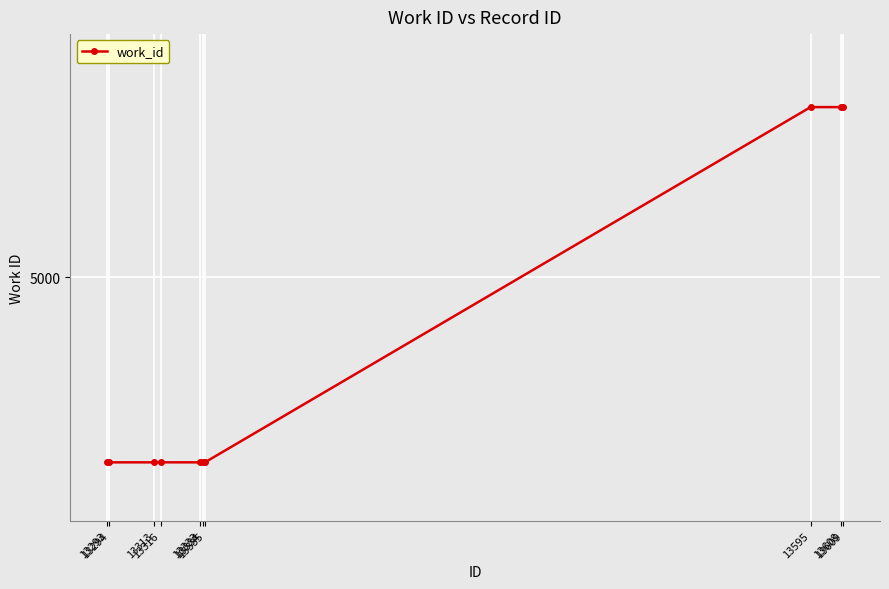

Is this an area chart (filled region under the line)?

No